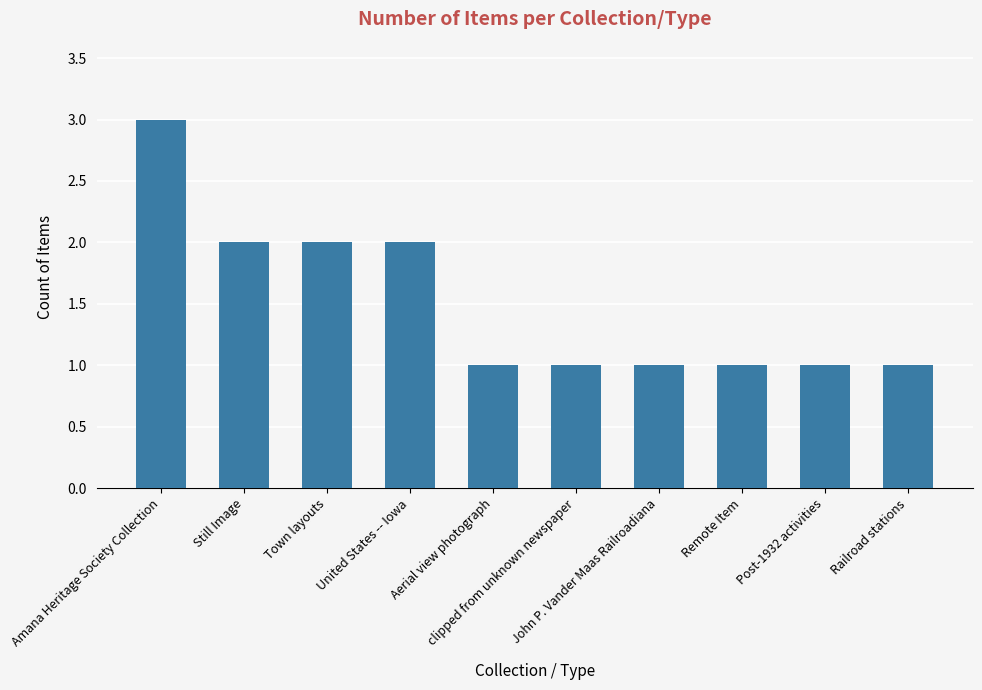

The value at clipped from unknown newspaper is 1. True or false?

True